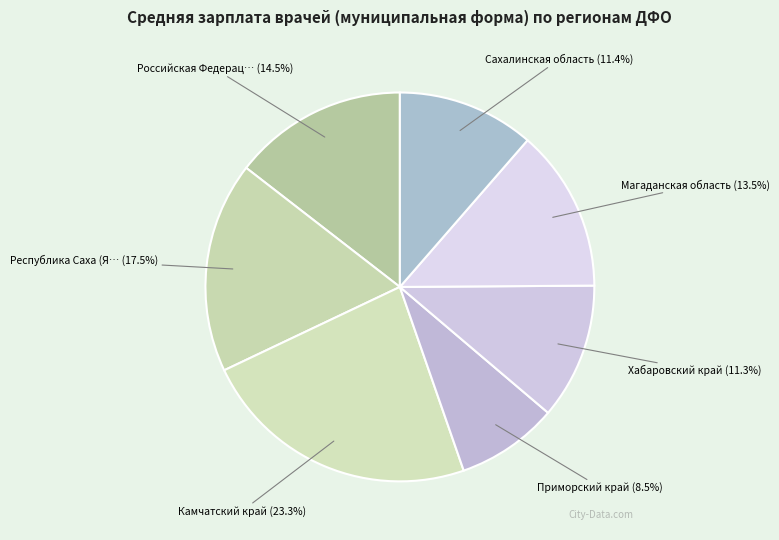

How many slices are in this pie chart?

7